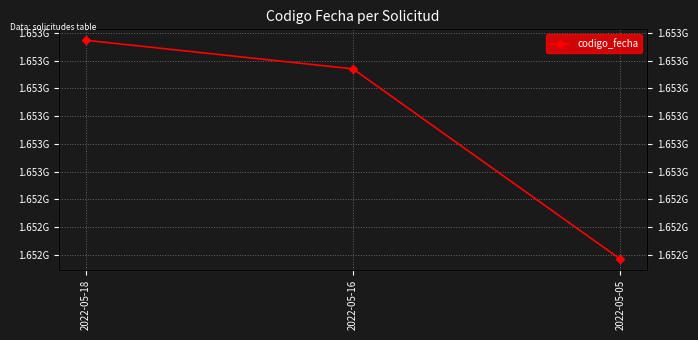

Which has a higher value, 2022-05-16 or 2022-05-18?

2022-05-18